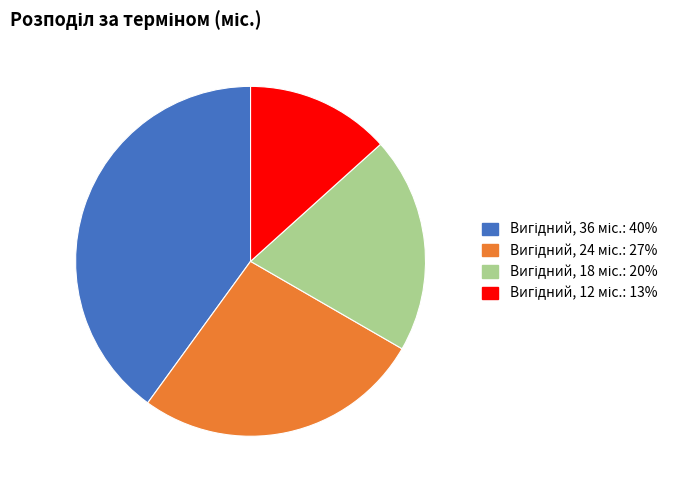

Does any single category account for the majority?

No